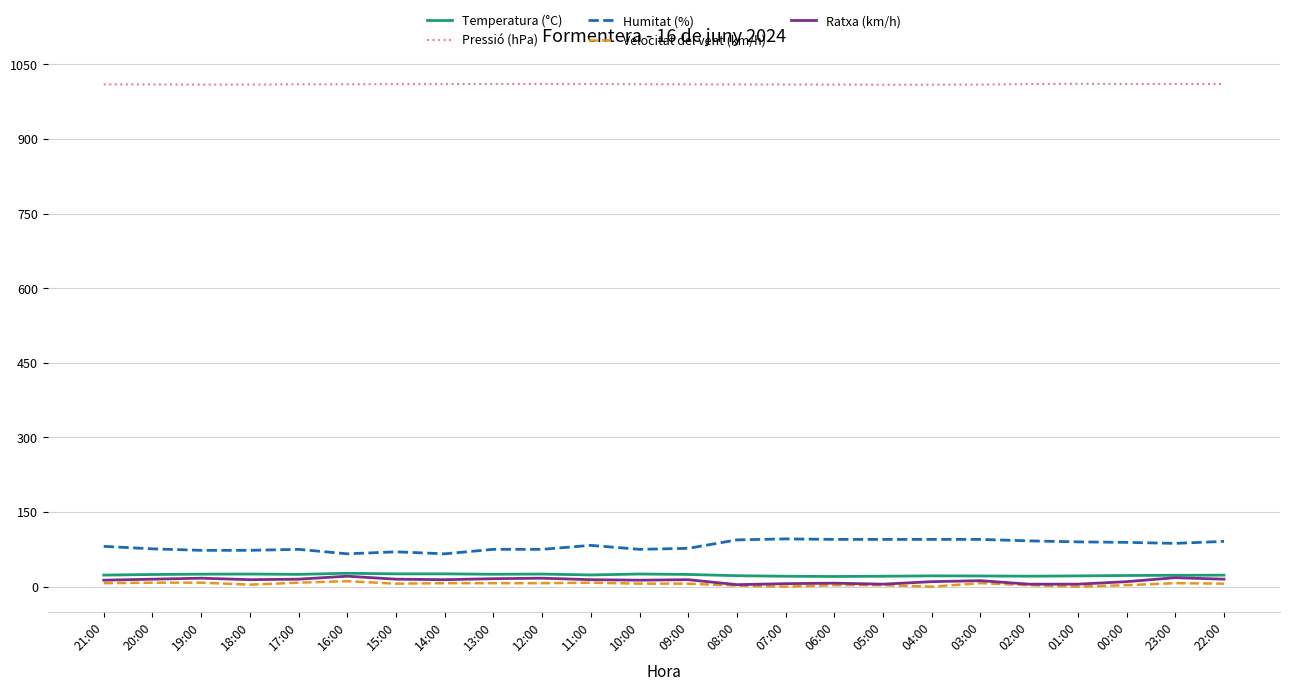

True or false: Pressió (hPa) and Temperatura (°C) cross at least once.

False